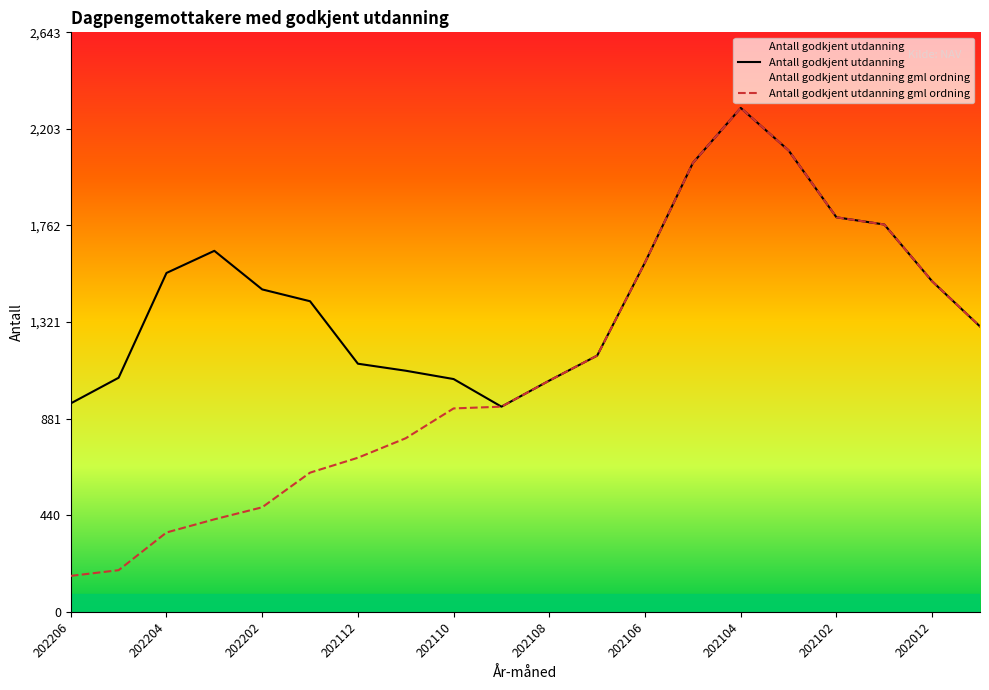

Reading left to right, extract all data points from this chart.

Antall godkjent utdanning: 202206=951	202205=1068	202204=1546	202203=1647	202202=1471	202201=1417	202112=1132	202111=1100	202110=1062	202109=936	202108=1055	202107=1169	202106=1594	202105=2048	202104=2299	202103=2105	202102=1800	202101=1767	202012=1508	202011=1302
Antall godkjent utdanning gml ordning: 202206=164	202205=190	202204=362	202203=422	202202=477	202201=635	202112=703	202111=792	202110=928	202109=936	202108=1055	202107=1169	202106=1594	202105=2048	202104=2299	202103=2105	202102=1800	202101=1767	202012=1508	202011=1302